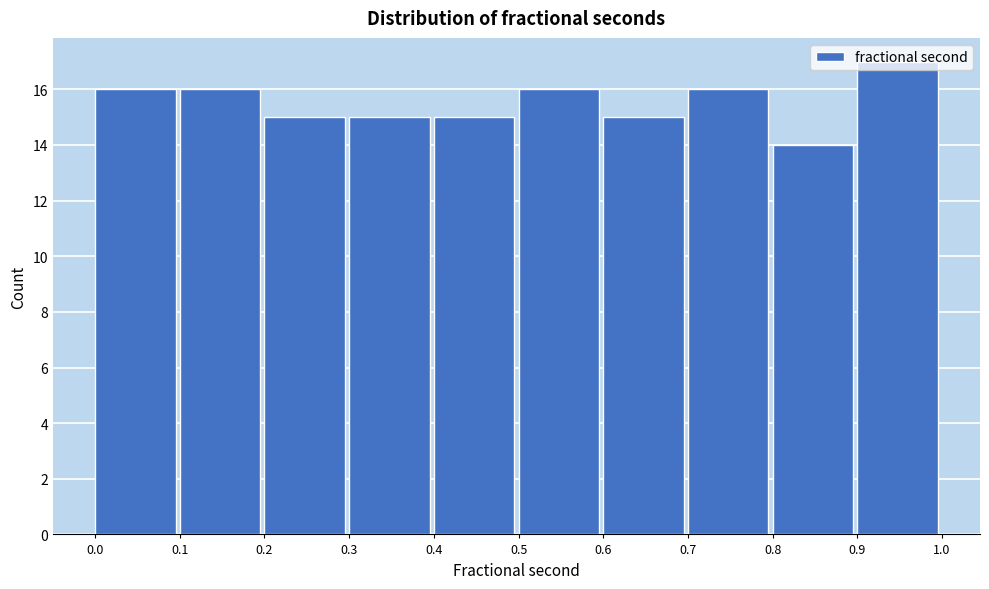

Reading left to right, transcribe this chart: for each bar, give the range it covers on the x-axis and its height. The values are not printed on the chart, so give them approximately, as read against the axis.

0.0 to 0.1: 16
0.1 to 0.2: 16
0.2 to 0.3: 15
0.3 to 0.4: 15
0.4 to 0.5: 15
0.5 to 0.6: 16
0.6 to 0.7: 15
0.7 to 0.8: 16
0.8 to 0.9: 14
0.9 to 1.0: 17